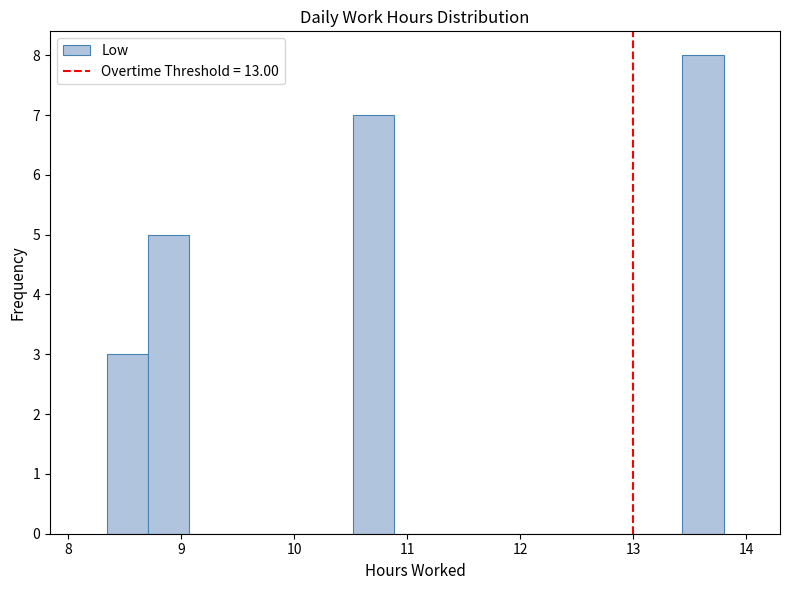

Read against the x-axis, roughly where is the centre of the tallest bar?

13.6